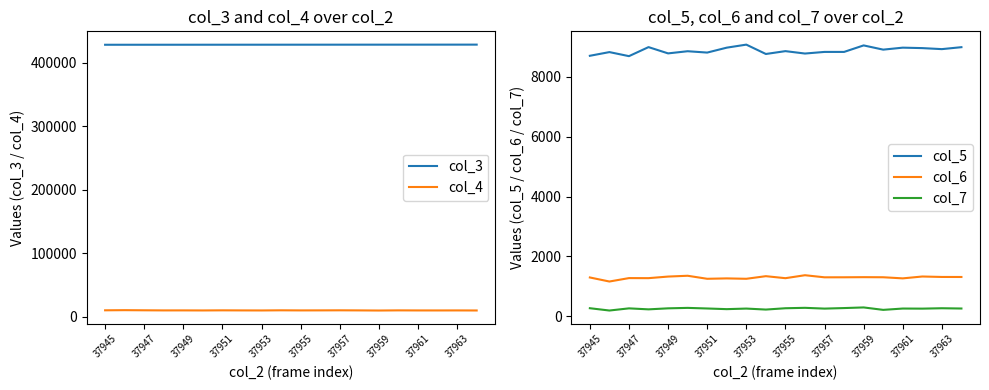

True or false: col_5 and col_6 cross at least once.

False